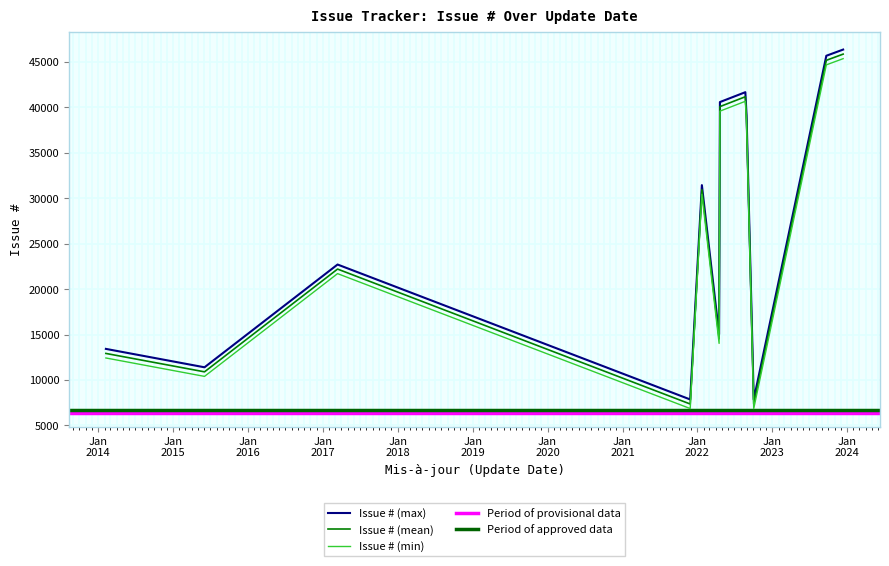

The chart shows a value of 13421 at 2014-02-07. True or false?

True